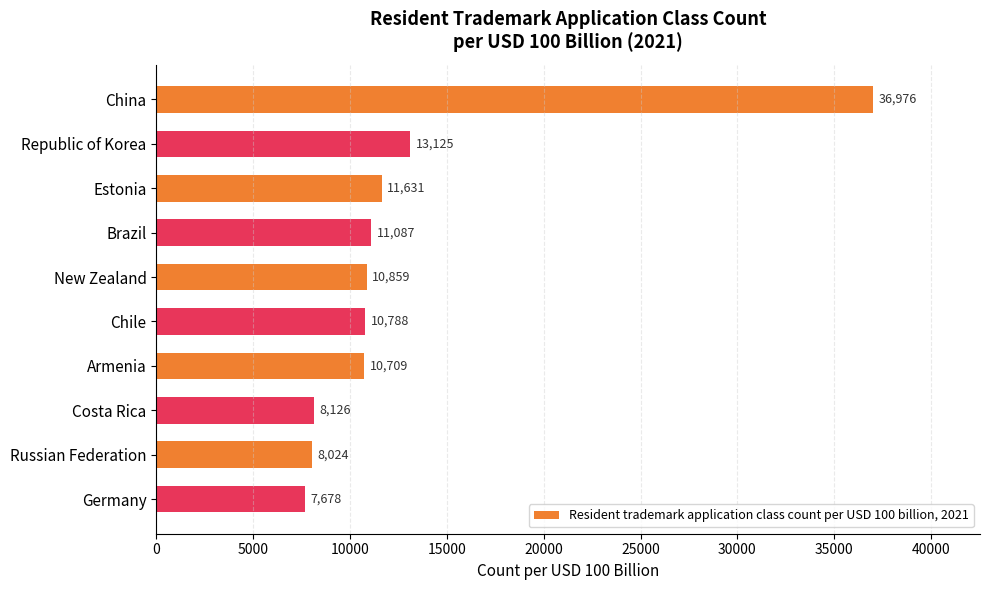

Rank the categories by value from lowest to highest.

Germany, Russian Federation, Costa Rica, Armenia, Chile, New Zealand, Brazil, Estonia, Republic of Korea, China